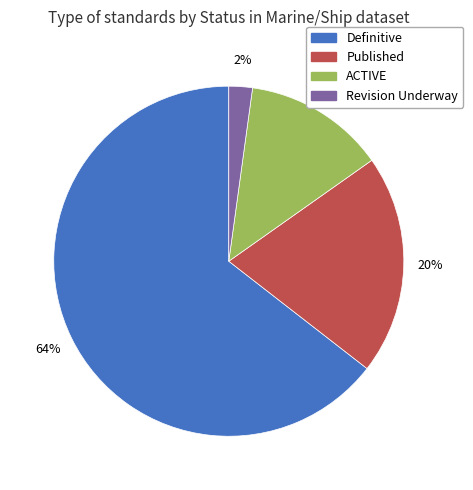

What is the smallest slice in the pie chart?

Revision Underway